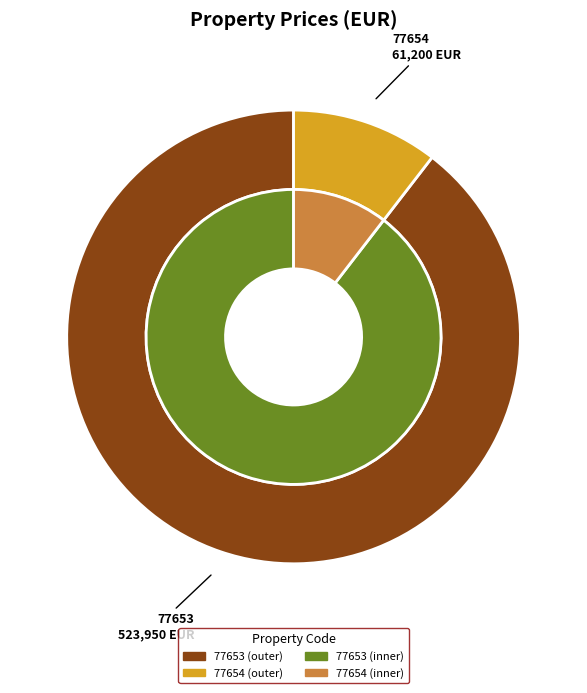

How many slices are in this pie chart?

2